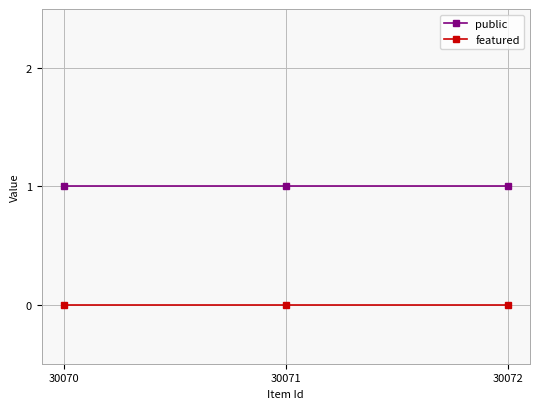

What is the value of the public point at the 1st from the left?

1